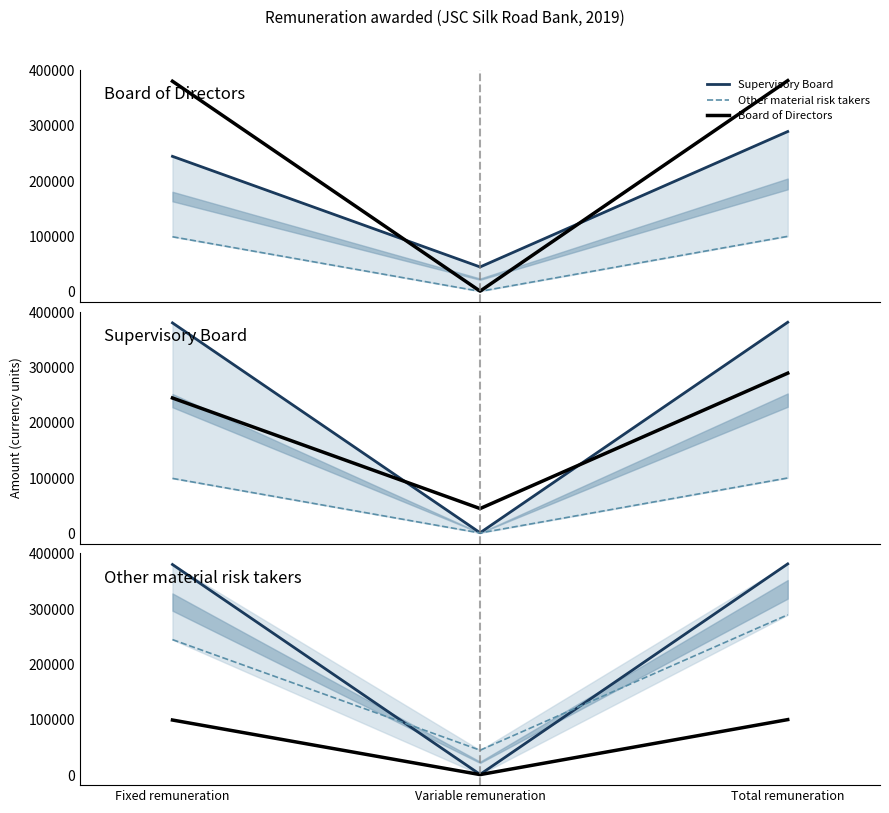

What is the spread (max minus min) of values at Fixed remuneration?

281276.1